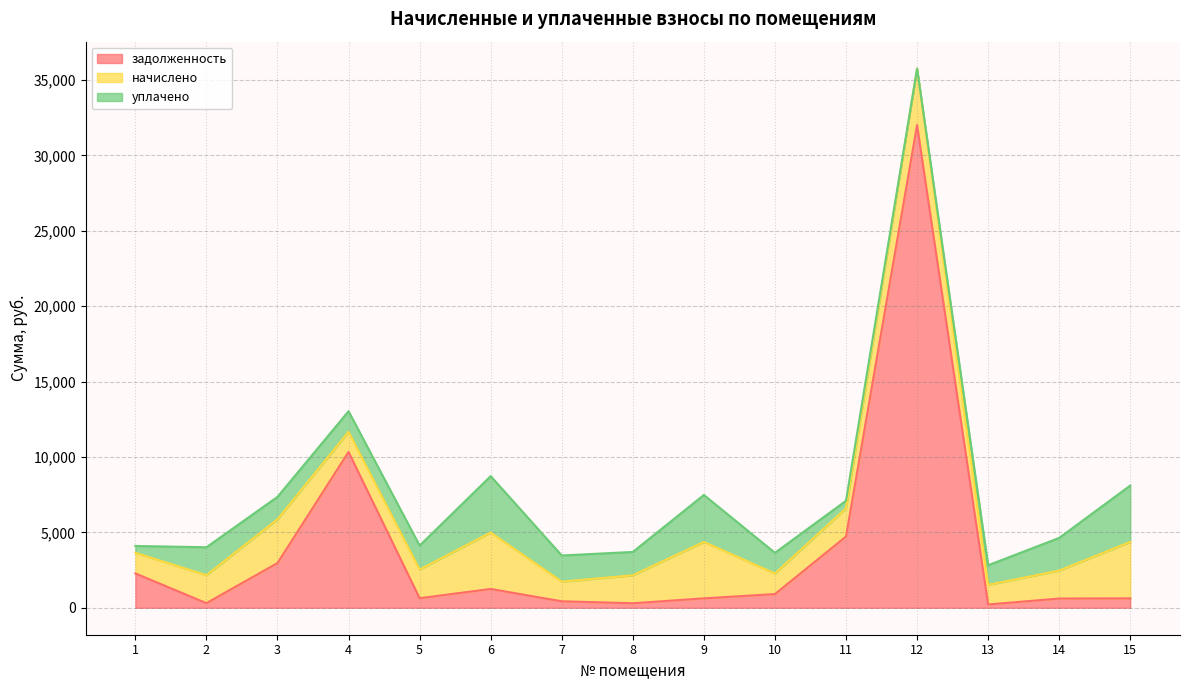

What is the sum of the уплачено values at 7 and 6?

5480.0